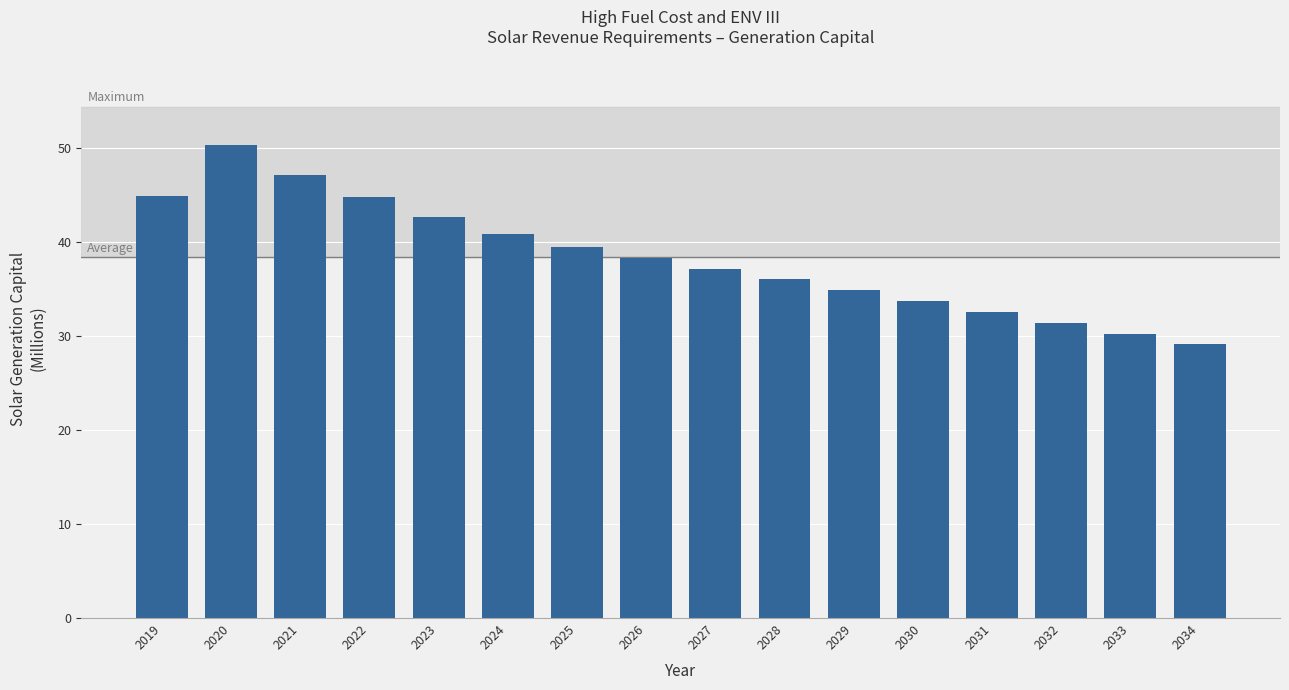

The chart shows a value of 62.4 at 2021. True or false?

False